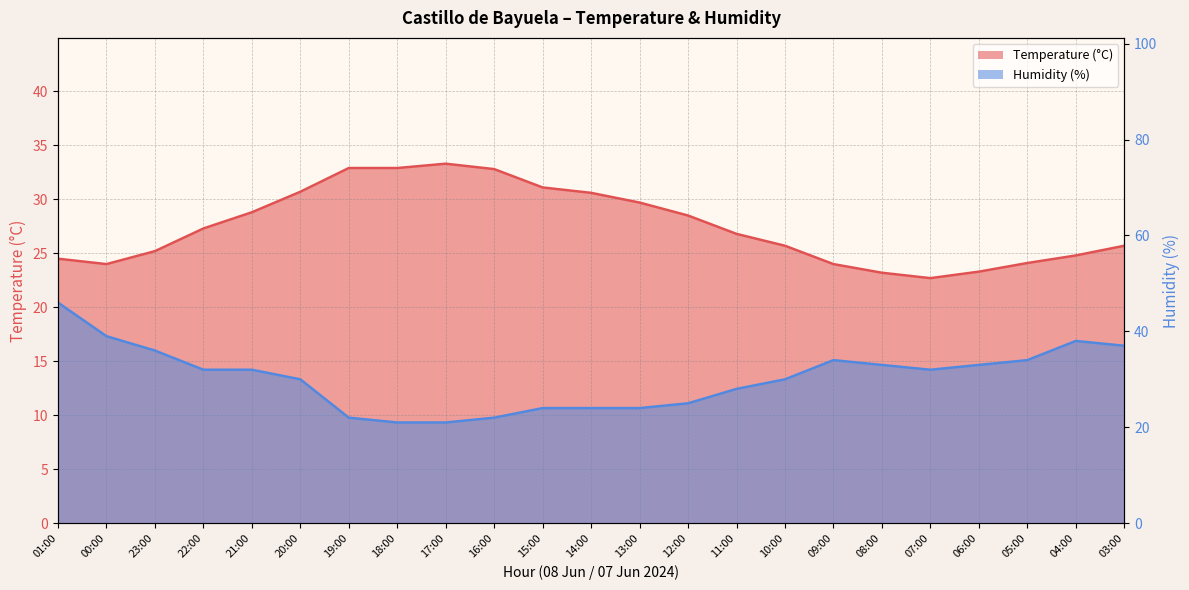

Which series has the largest total across all categories?

Humidity (%)